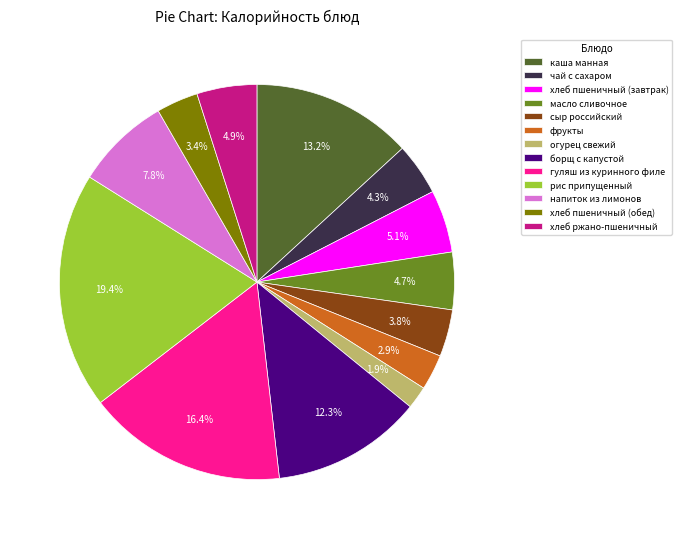

Approximately how many times larger is the value at напиток из лимонов compared to гуляш из куринного филе?

0.5